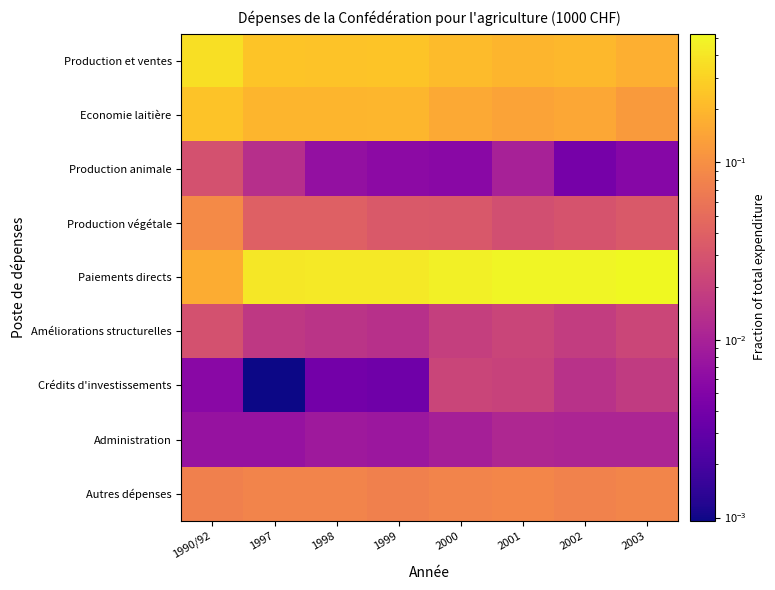

At how many categories does at least one series exceed 0?

8